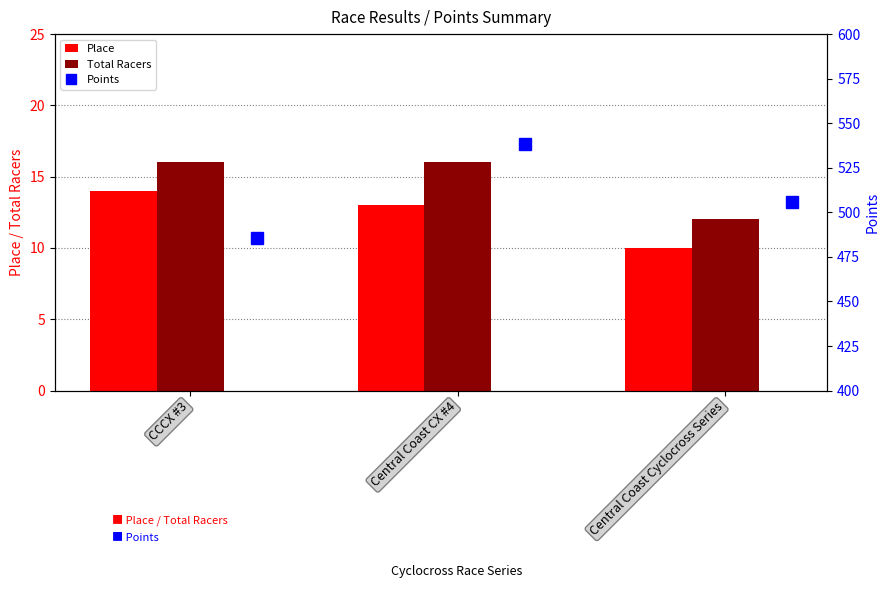

What is the lowest value of the Place series?

10